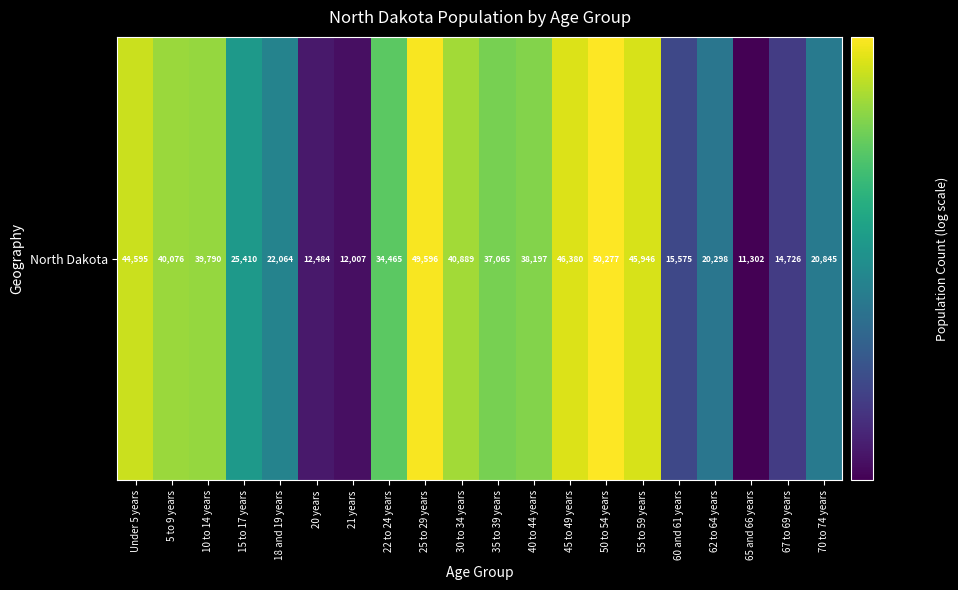

Reading left to right, extract all data points from this chart.

Under 5 years=44595	5 to 9 years=40076	10 to 14 years=39790	15 to 17 years=25410	18 and 19 years=22064	20 years=12484	21 years=12007	22 to 24 years=34465	25 to 29 years=49596	30 to 34 years=40889	35 to 39 years=37065	40 to 44 years=38197	45 to 49 years=46380	50 to 54 years=50277	55 to 59 years=45946	60 and 61 years=15575	62 to 64 years=20298	65 and 66 years=11302	67 to 69 years=14726	70 to 74 years=20845